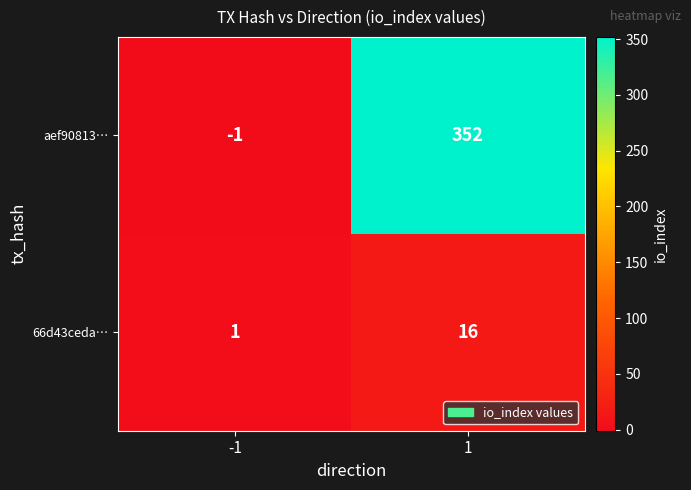

Reading left to right, list all the values displayed in this chart.

aef90813…: -1=-1	1=352
66d43ceda…: -1=1	1=16